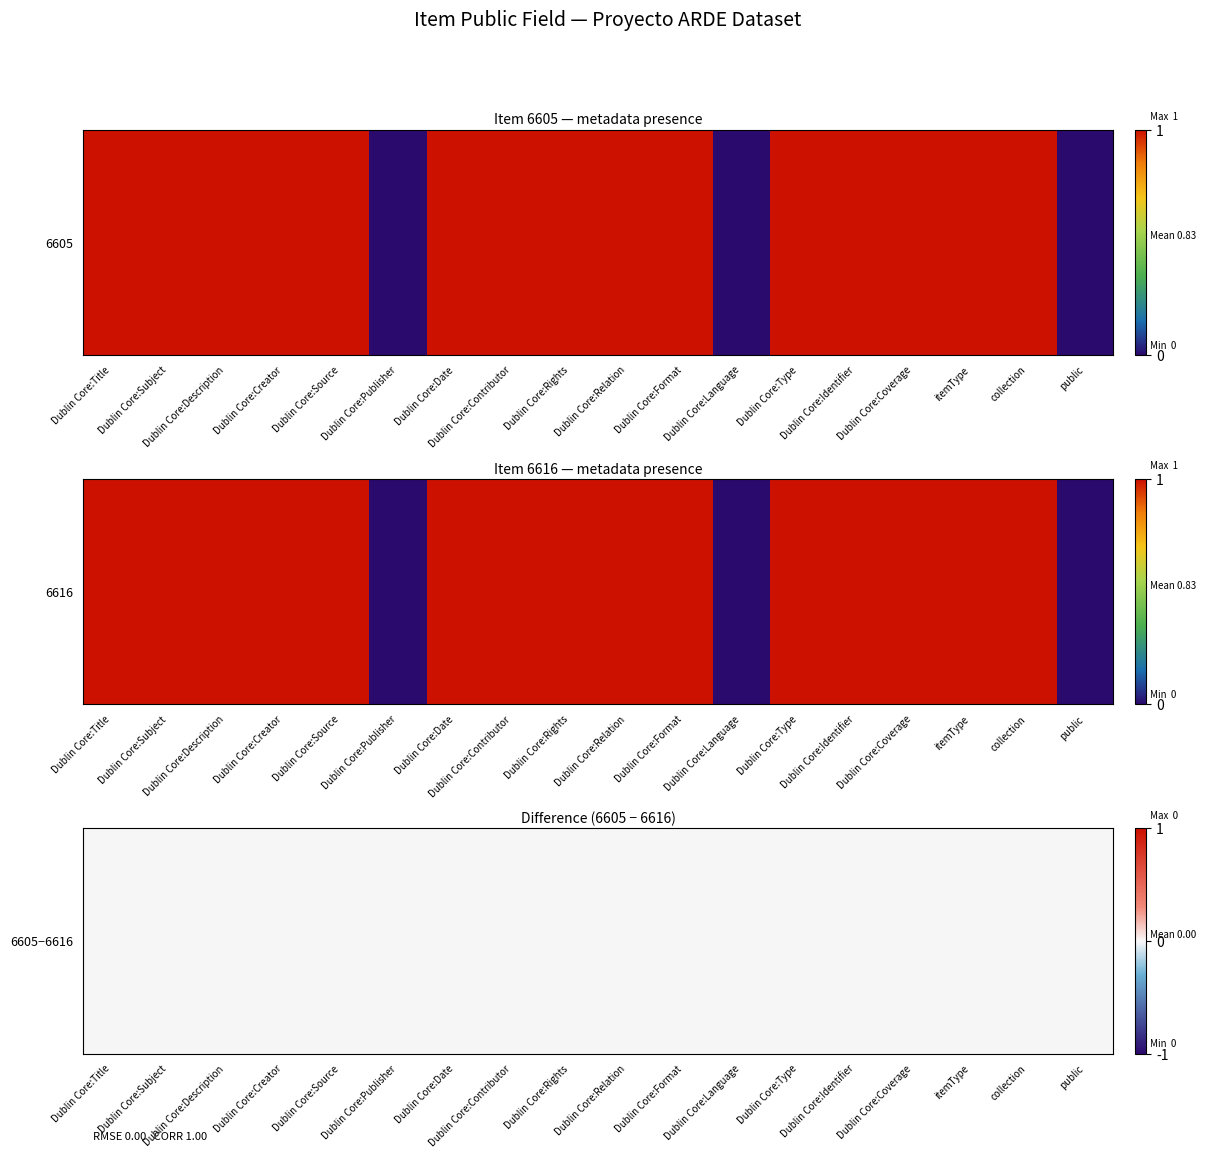

What is the sum of all 6616 values?

15